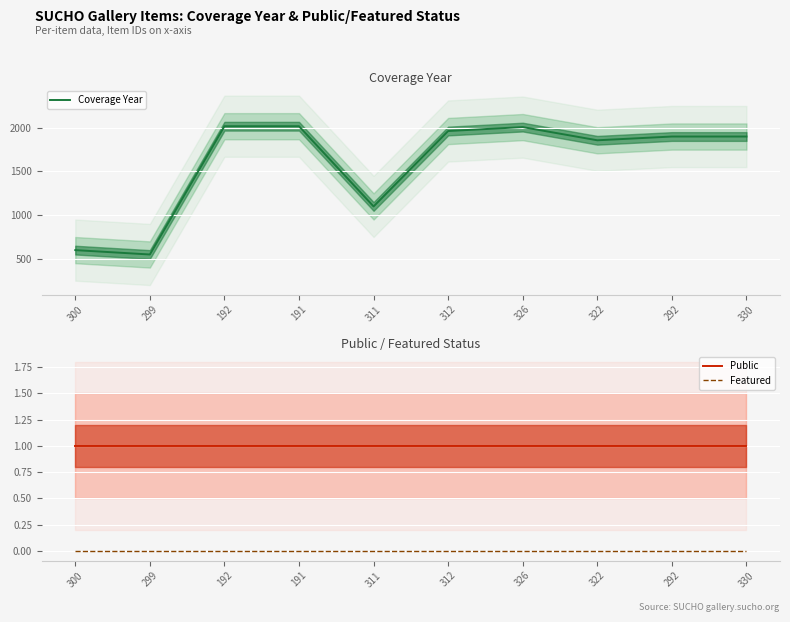

What is the value of the Public point at the 10th from the left?

1